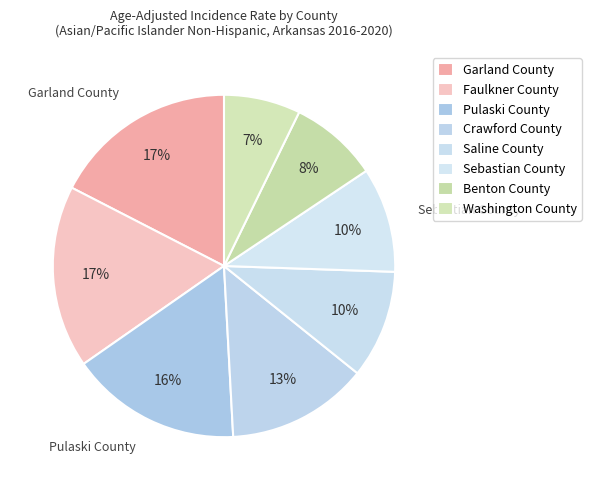

How many segments does this pie chart have?

8